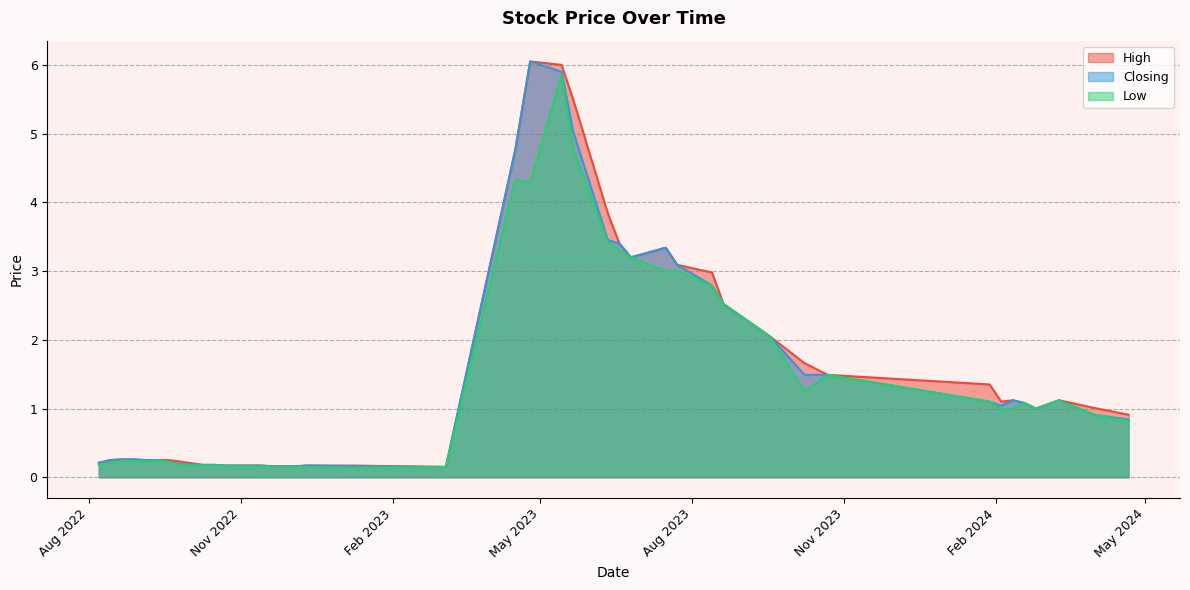

True or false: High has more than 1 points higher than both neighbors.

True